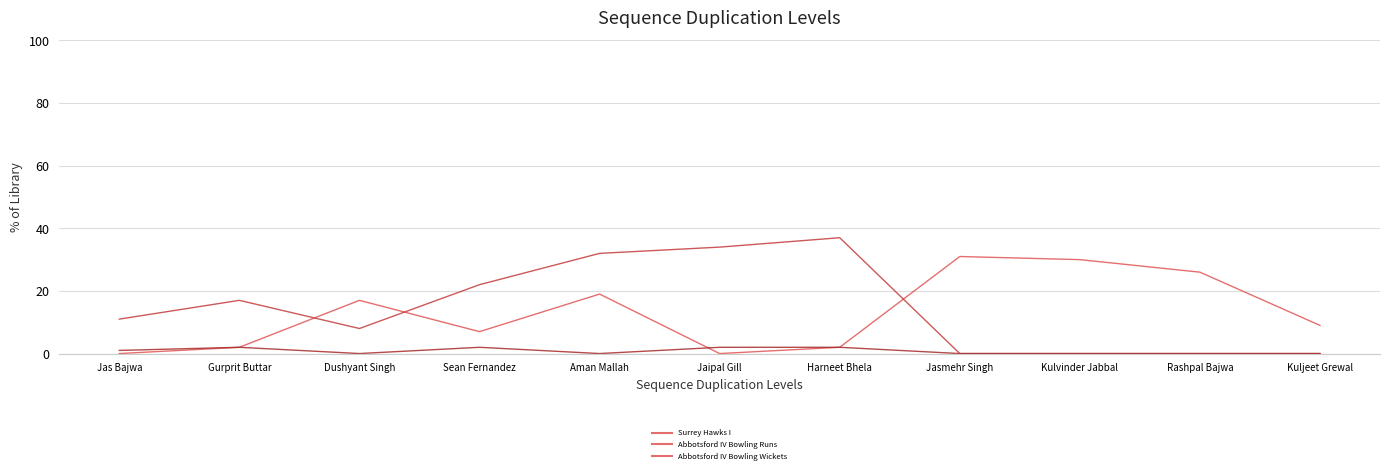

What position from the right is Jas Bajwa?

11